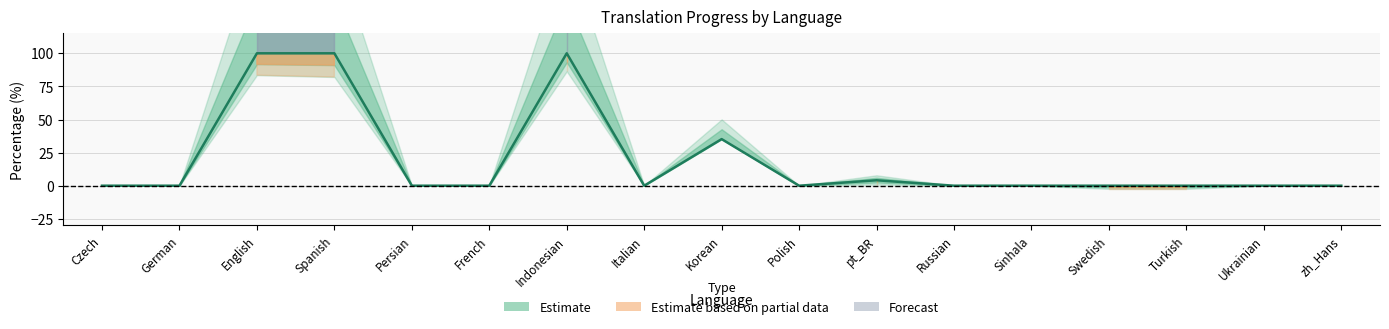

What is the label of the 6th point from the right?

Russian